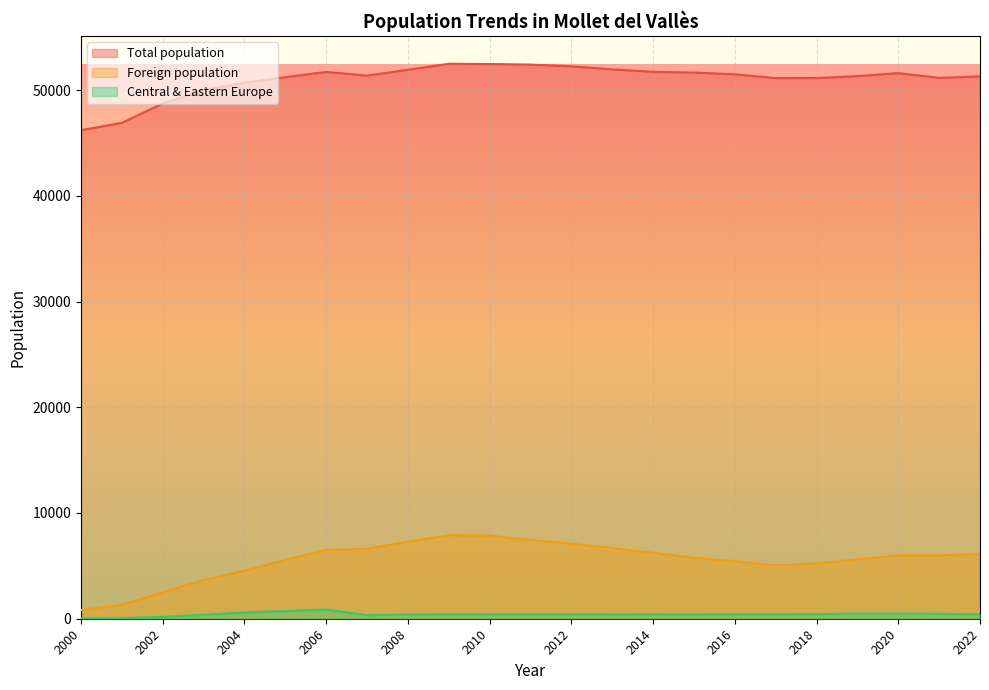

Reading left to right, what are all the values shown in this chart?

Total population: 2022=51294	2021=51151	2020=51600	2019=51318	2018=51133	2017=51128	2016=51491	2015=51650	2014=51719	2013=51954	2012=52242	2011=52409	2010=52459	2009=52484	2008=51912	2007=51365	2006=51713	2005=51218	2004=50691	2003=50001	2002=48727	2001=46897	2000=46204
Foreign population: 2022=6123	2021=5994	2020=5987	2019=5614	2018=5234	2017=5048	2016=5445	2015=5757	2014=6239	2013=6682	2012=7104	2011=7450	2010=7864	2009=7895	2008=7287	2007=6607	2006=6501	2005=5563	2004=4532	2003=3650	2002=2510	2001=1314	2000=820
Central & Eastern Europe: 2022=424	2021=464	2020=485	2019=486	2018=436	2017=423	2016=427	2015=401	2014=410	2013=405	2012=426	2011=413	2010=414	2009=410	2008=402	2007=336	2006=874	2005=721	2004=595	2003=374	2002=176	2001=52	2000=30